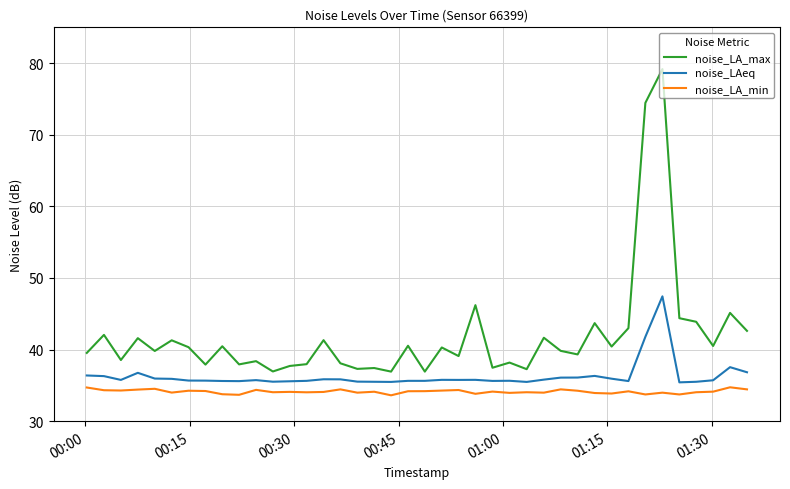

Which series has the largest range (max minus min)?

noise_LA_max